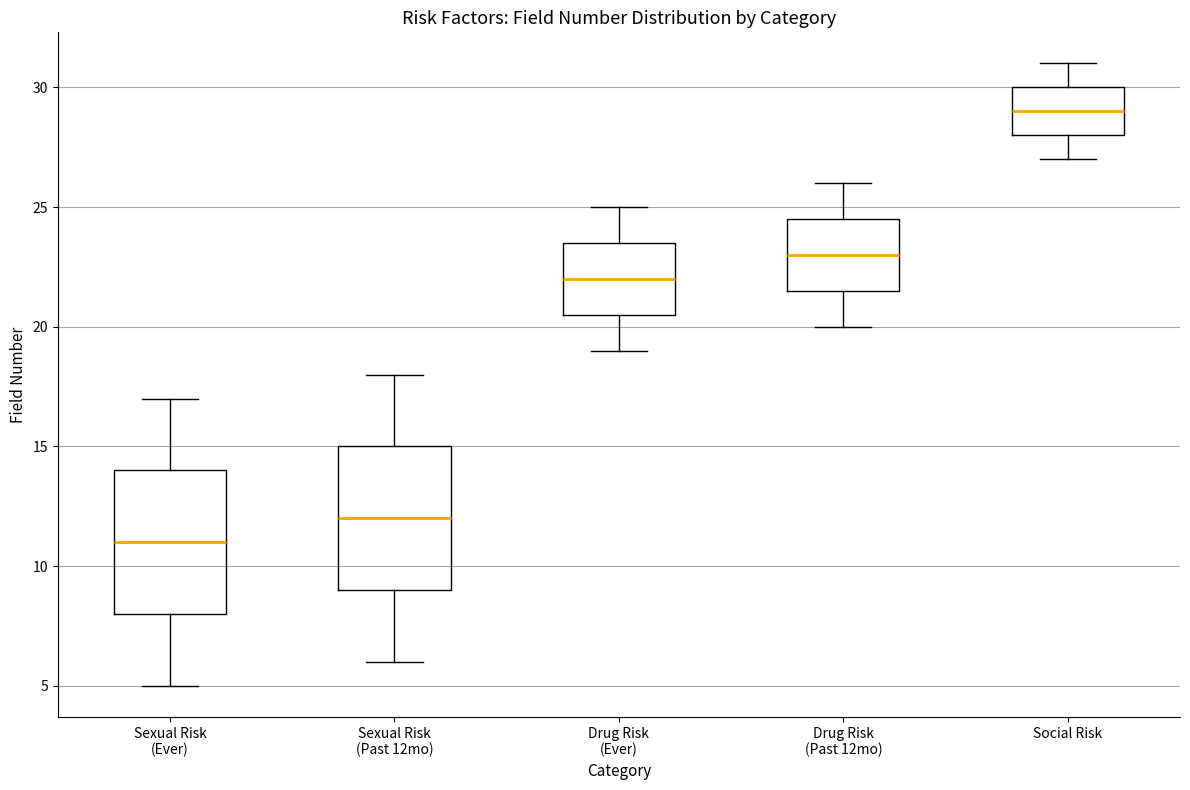

Reading left to right, transcribe this box plot: for each box, give where its median line is, the range the box spans, and where its two whiskers end, as read against the y-axis. The values are not printed on the chart, so give them approximately, as read against the axis.

Sexual Risk (Ever): median 11.0, box 8.0 to 14.0, whiskers 5.0 to 17.0
Sexual Risk (Past 12mo): median 12.0, box 9.0 to 15.0, whiskers 6.0 to 18.0
Drug Risk (Ever): median 22.0, box 20.5 to 23.5, whiskers 19.0 to 25.0
Drug Risk (Past 12mo): median 23.0, box 21.5 to 24.5, whiskers 20.0 to 26.0
Social Risk: median 29.0, box 28.0 to 30.0, whiskers 27.0 to 31.0